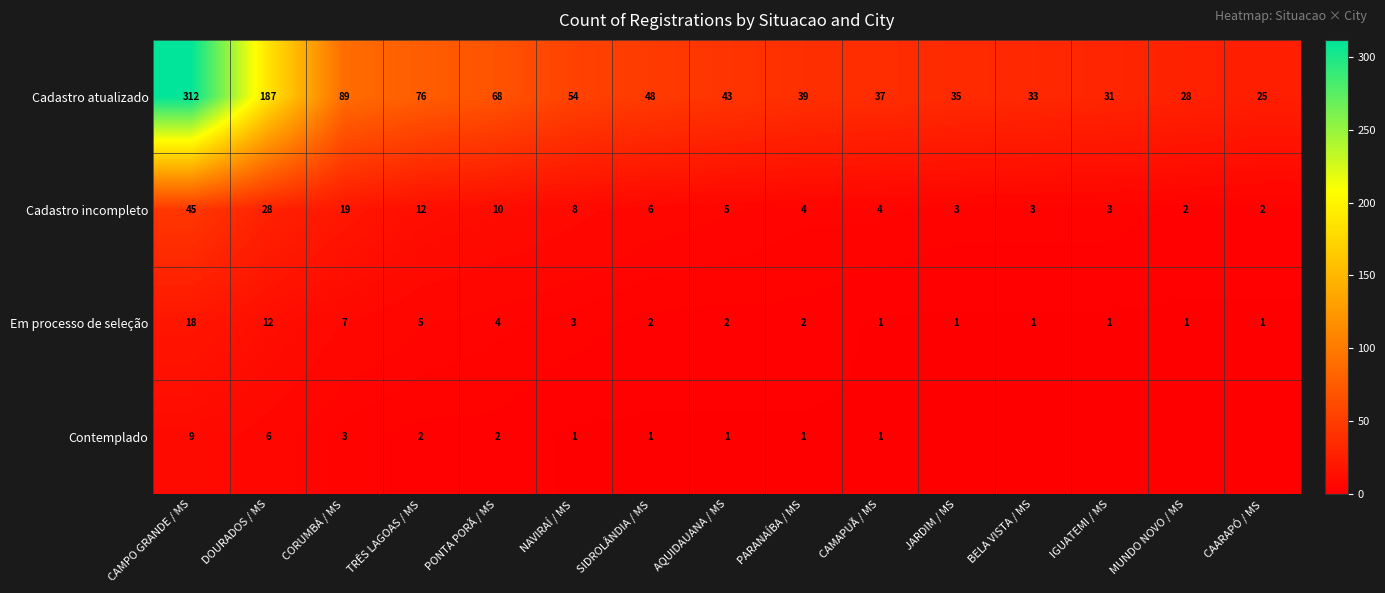

At which label does Cadastro incompleto reach its peak?

CAMPO GRANDE / MS